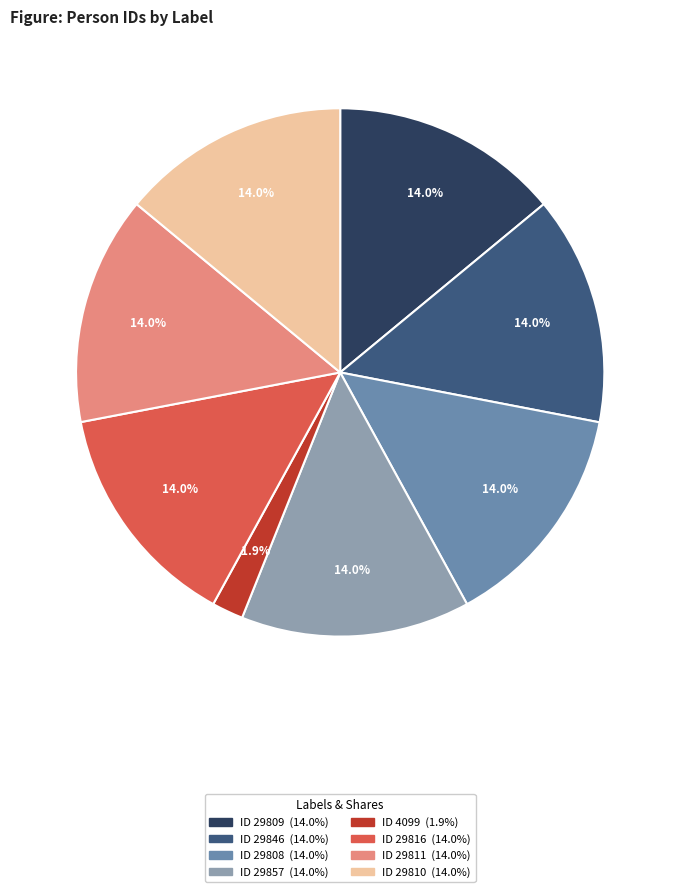

Is there any slice that represents more than half of the pie?

No